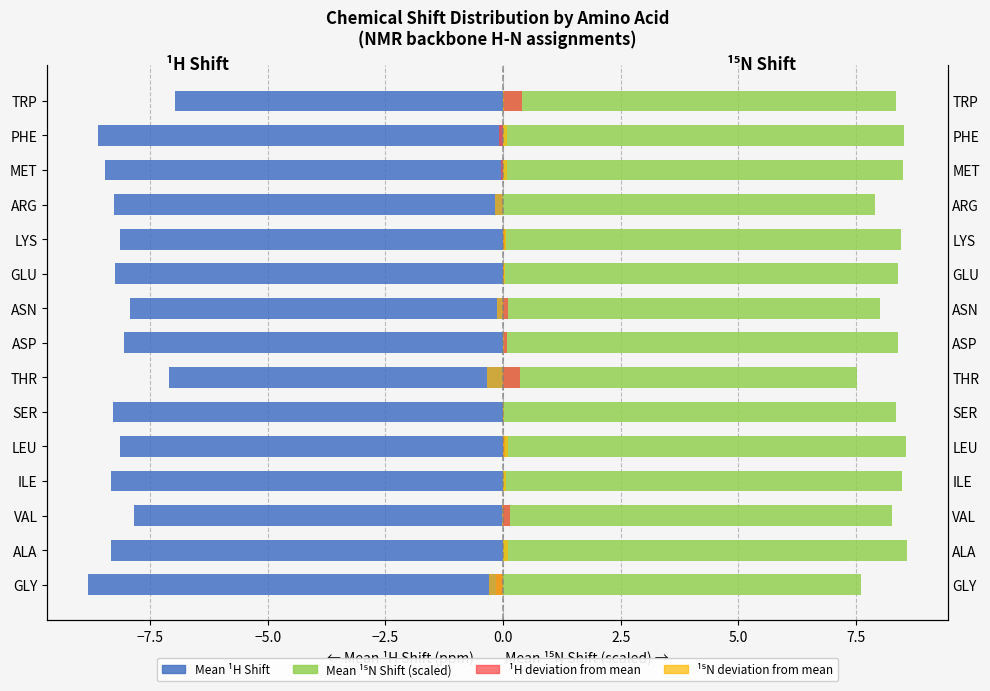

True or false: Y deviation has a value of 0.0 at GLU.

False